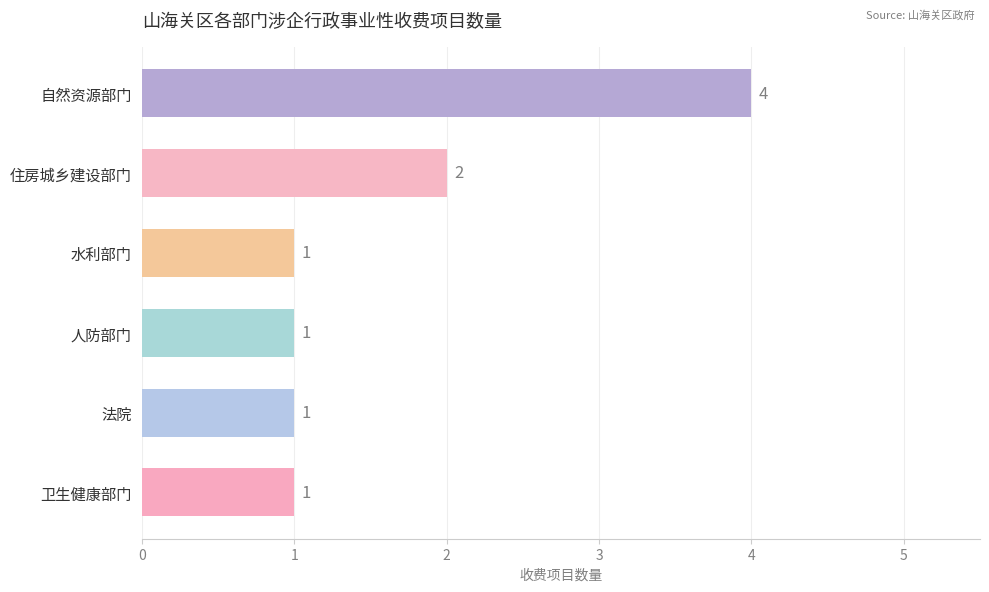

Reading top to bottom, transcribe all the data shown in this chart.

4	2	1	1	1	1